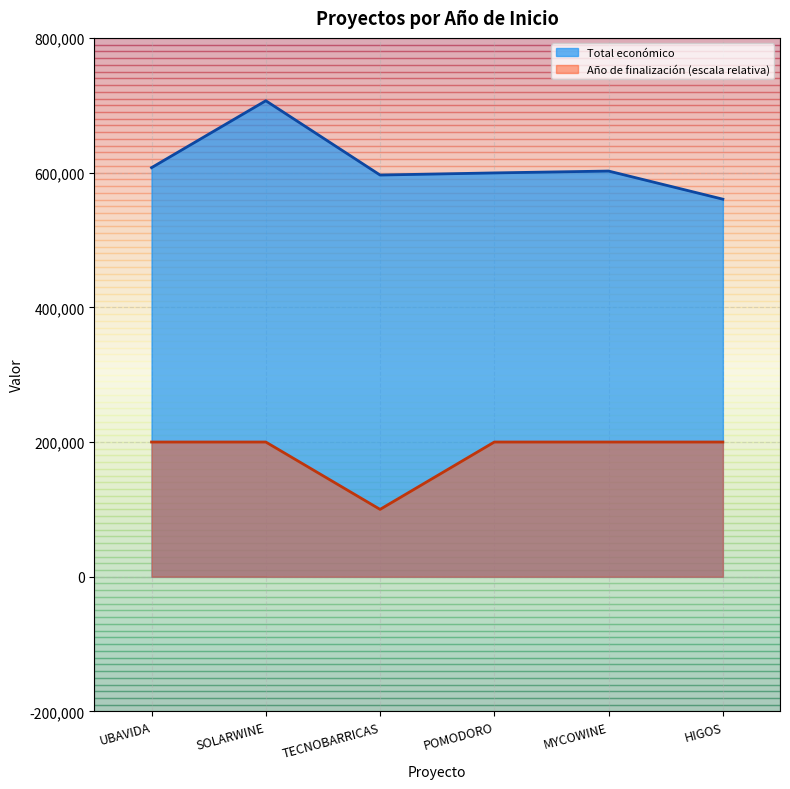

Which series has the largest range (max minus min)?

Total económico